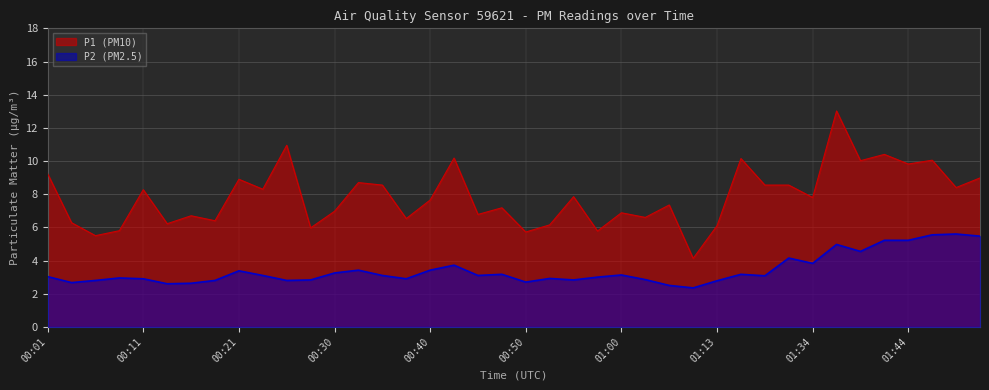

What is the total value across all series at 00:57?

8.8